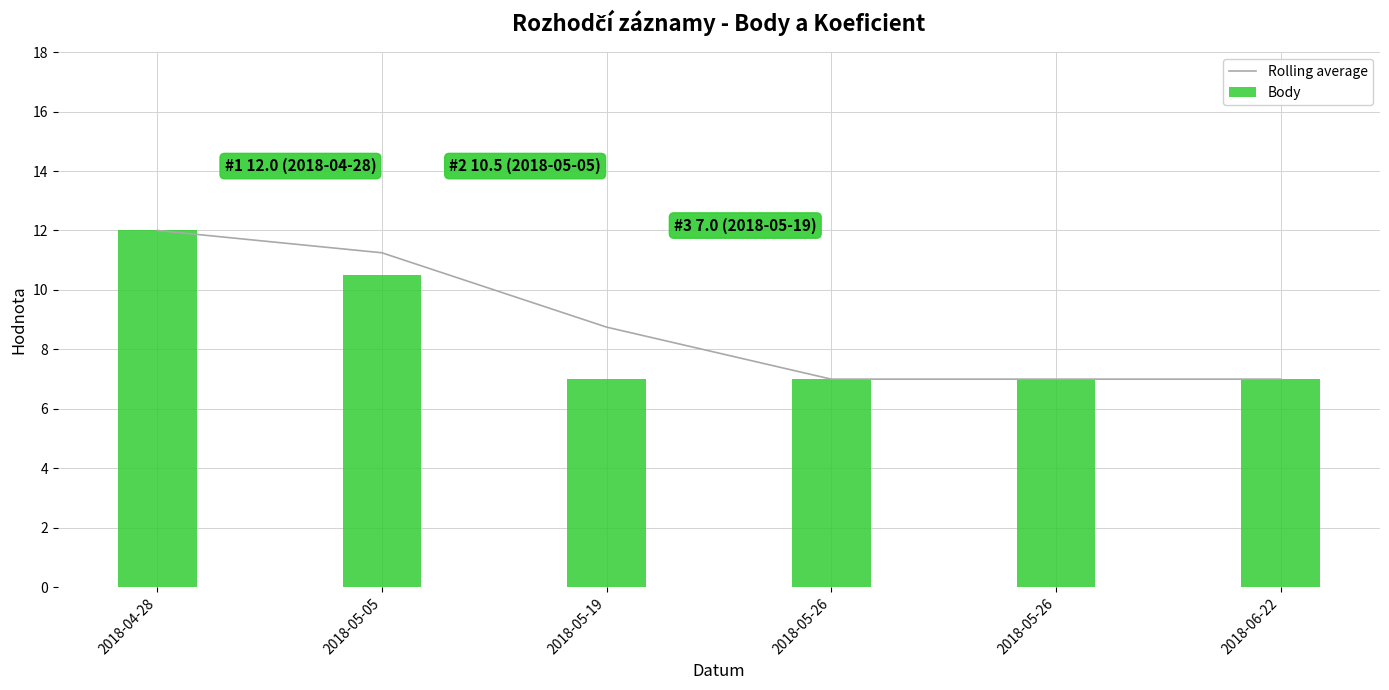

Count the Body values in the range 7 to 10.

4